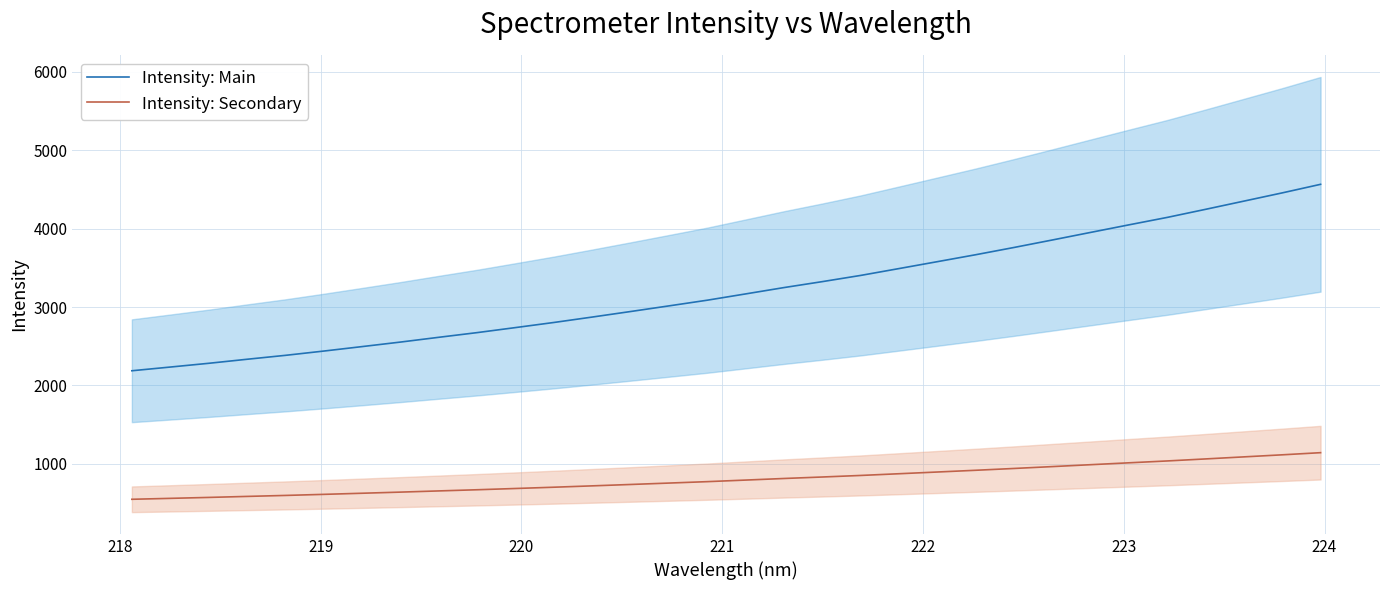

What is the difference between the maximum and second lowest values in the Intensity: Main series?

2331.7